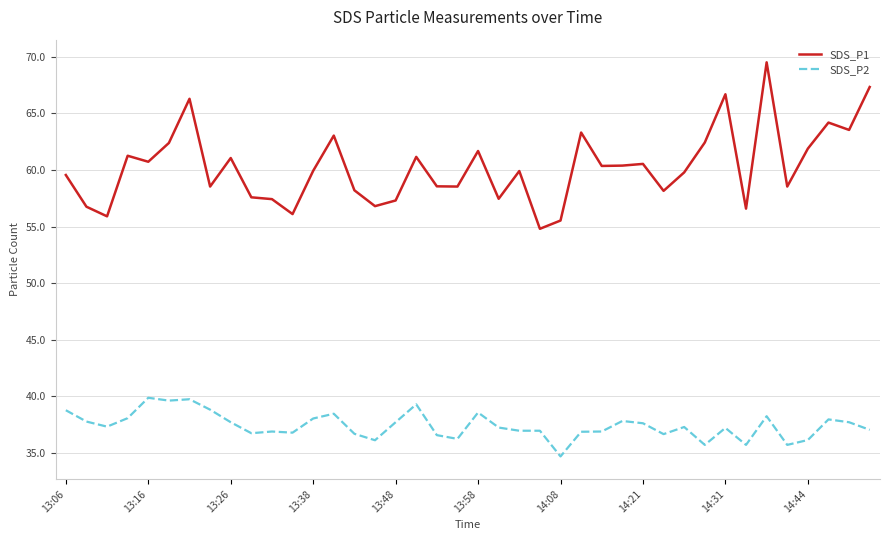

True or false: SDS_P1 and SDS_P2 intersect in this chart.

False